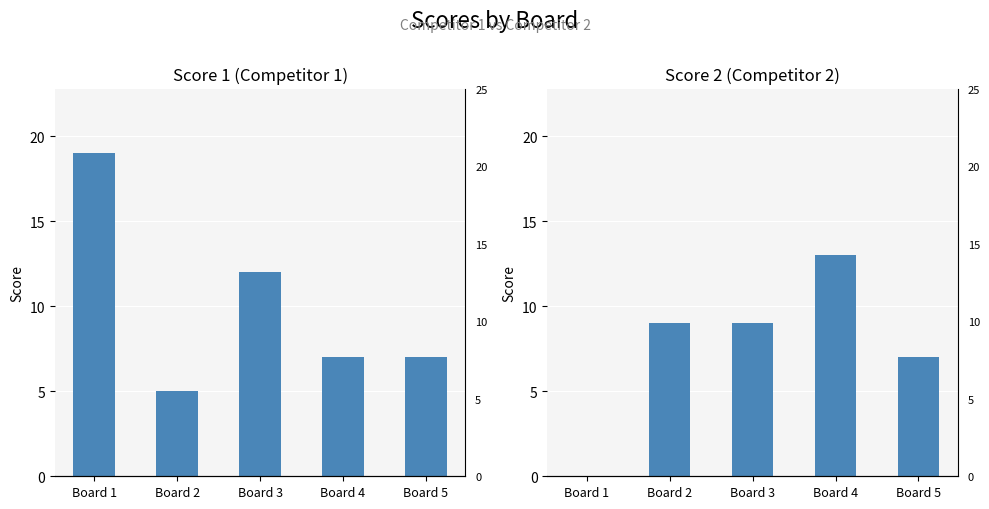

List the labels in order of Score 2 value, smallest first.

Board 1, Board 5, Board 2, Board 3, Board 4